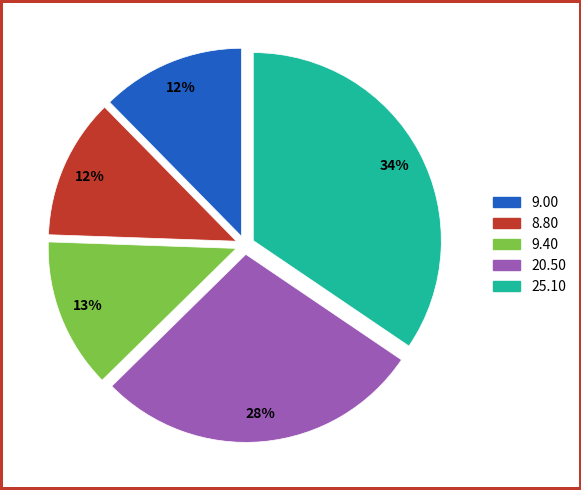

Is there a majority slice in this chart?

No